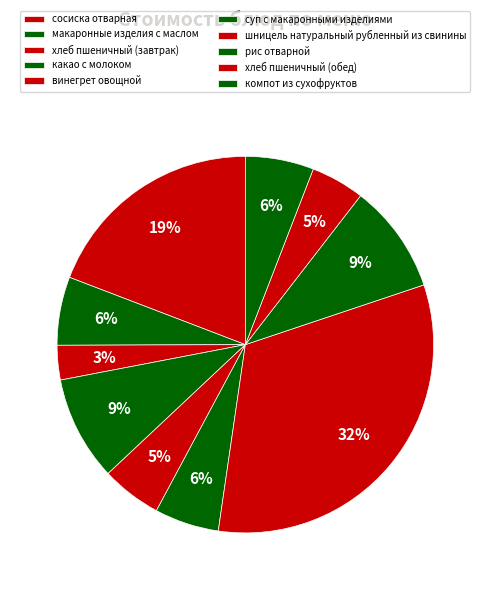

How many slices are in this pie chart?

10